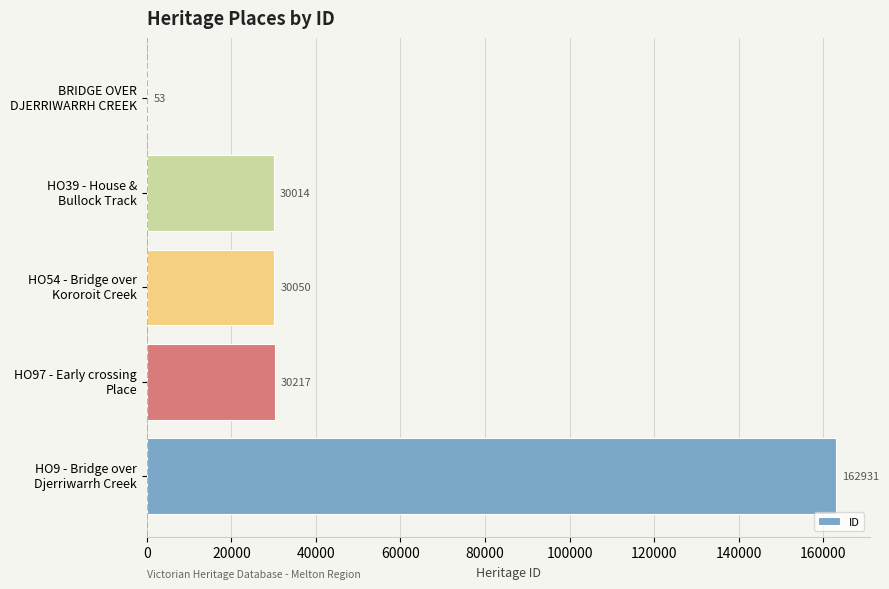

What is the maximum value shown in the chart?

162931